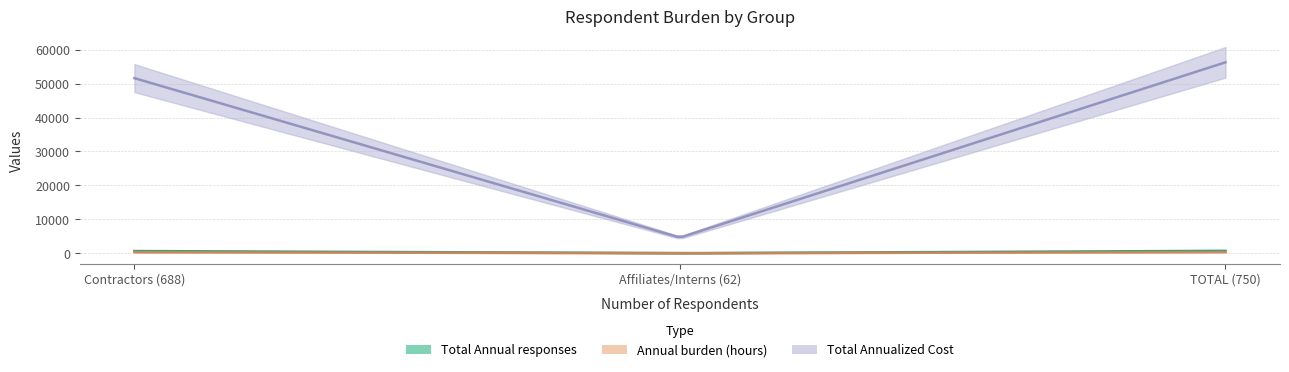

Is this an area chart (filled region under the line)?

No